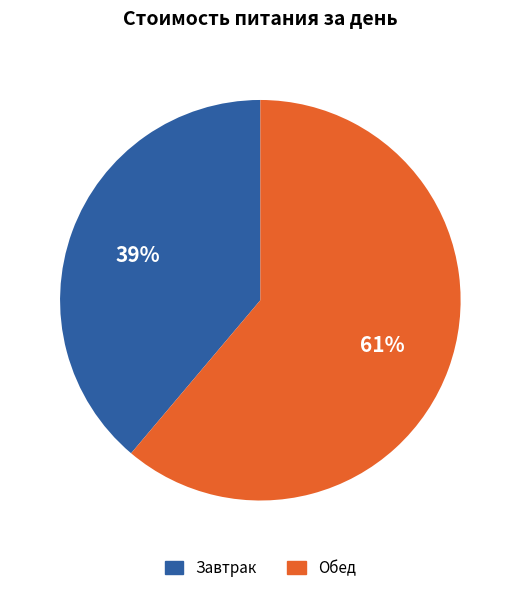

Does any single category account for the majority?

Yes